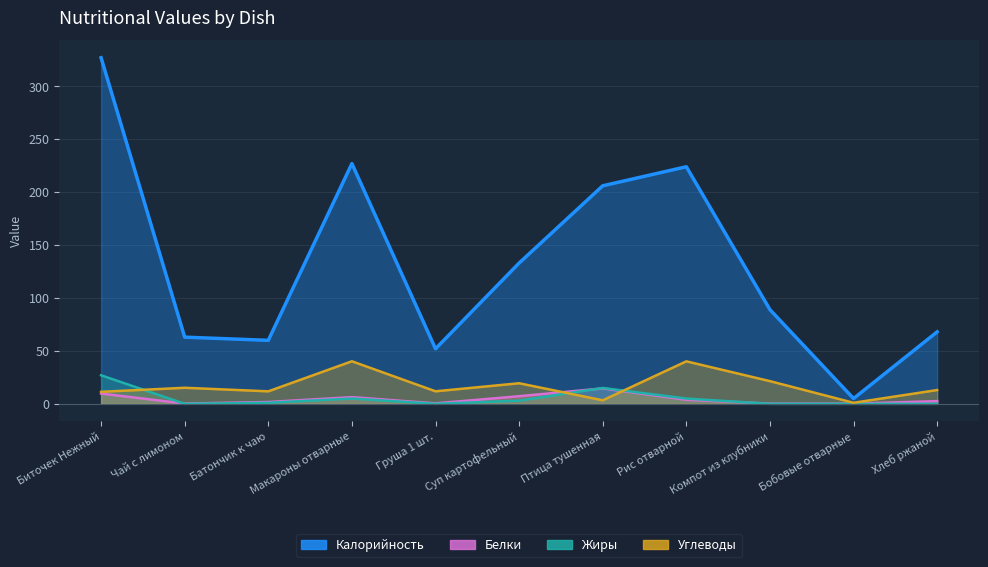

Which series has the widest spread of values?

Калорийность